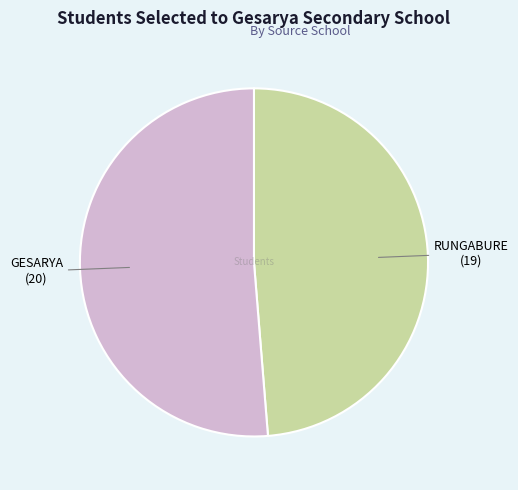

Does any single category account for the majority?

Yes